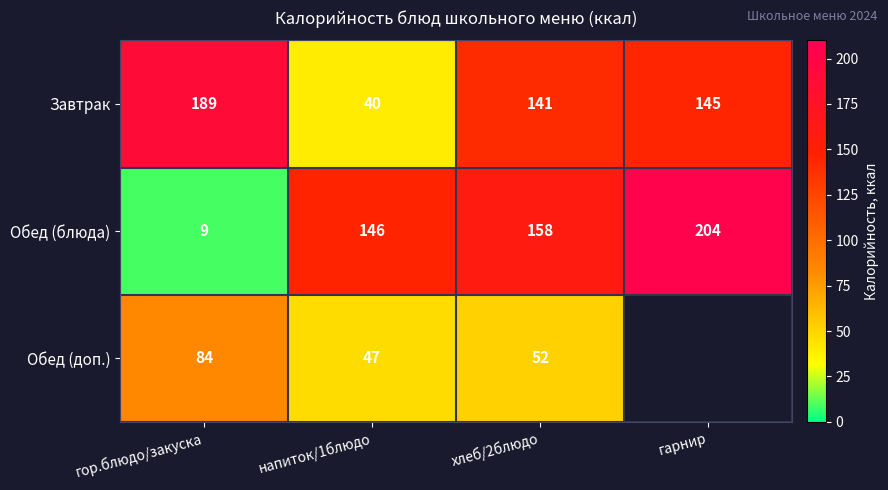

The Обед (блюда) series shows 59.6 at хлеб/2блюдо. True or false?

False